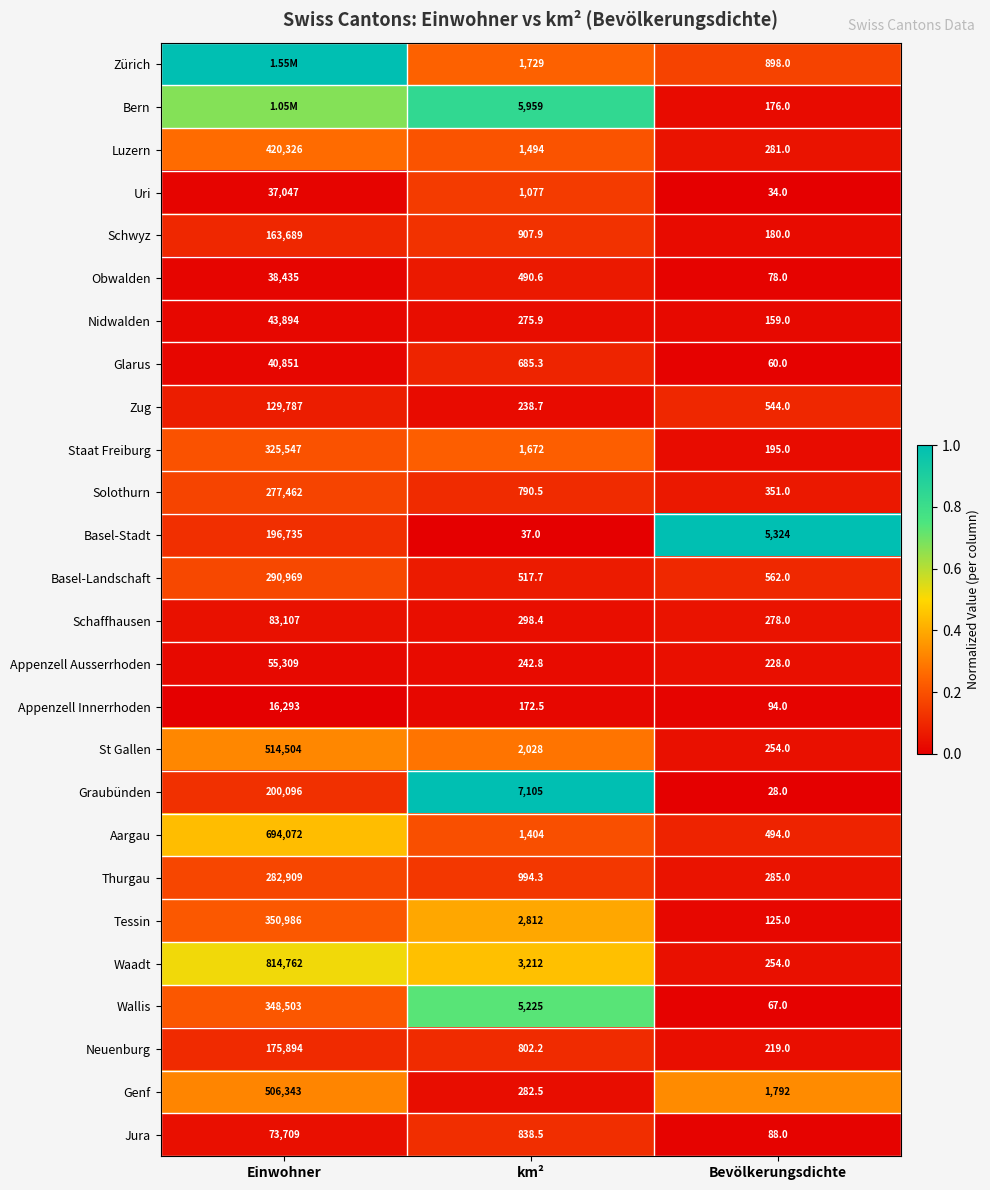

The Genf series shows 0.1 at Einwohner. True or false?

False